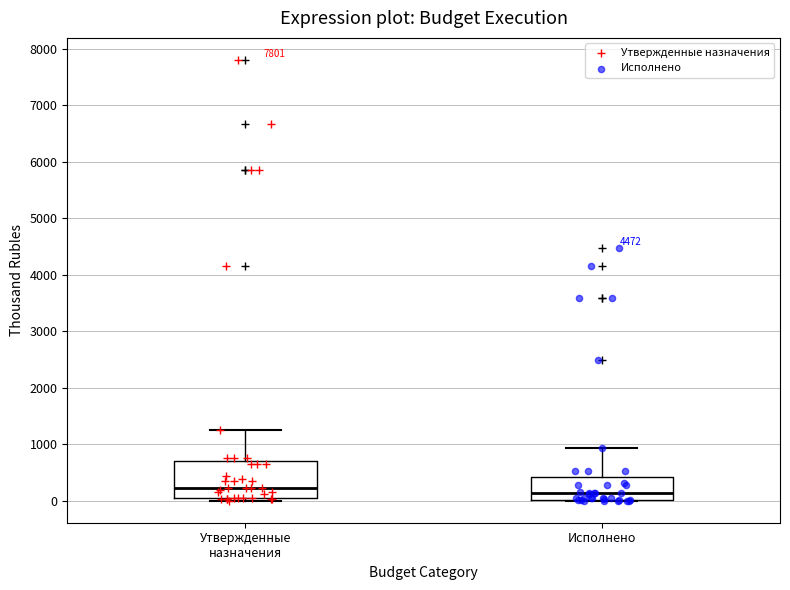

Reading left to right, transcribe this box plot: for each box, give where its median line is, the range the box spans, and where its two whiskers end, as read against the y-axis. The values are not printed on the chart, so give them approximately, as read against the axis.

Утвержденные назначения: median 200, box 0 to 700, whiskers 0 (just below the box's lower edge) to 1200
Исполнено: median 100, box 0 to 400, whiskers 0 to 900